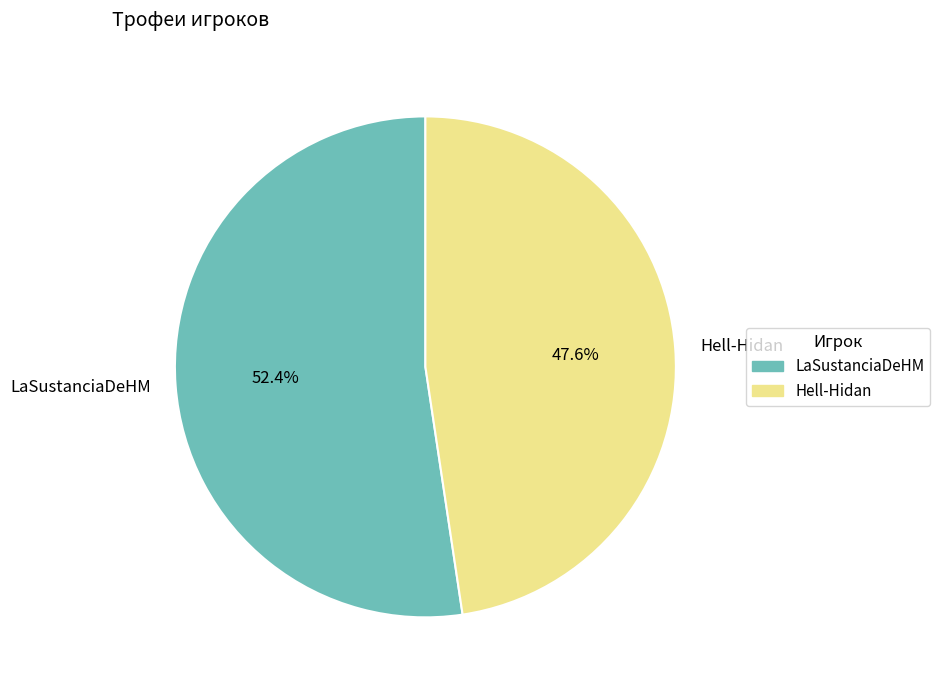

To the nearest percent, what is the difference between the largest and smallest slice percentages?

5%